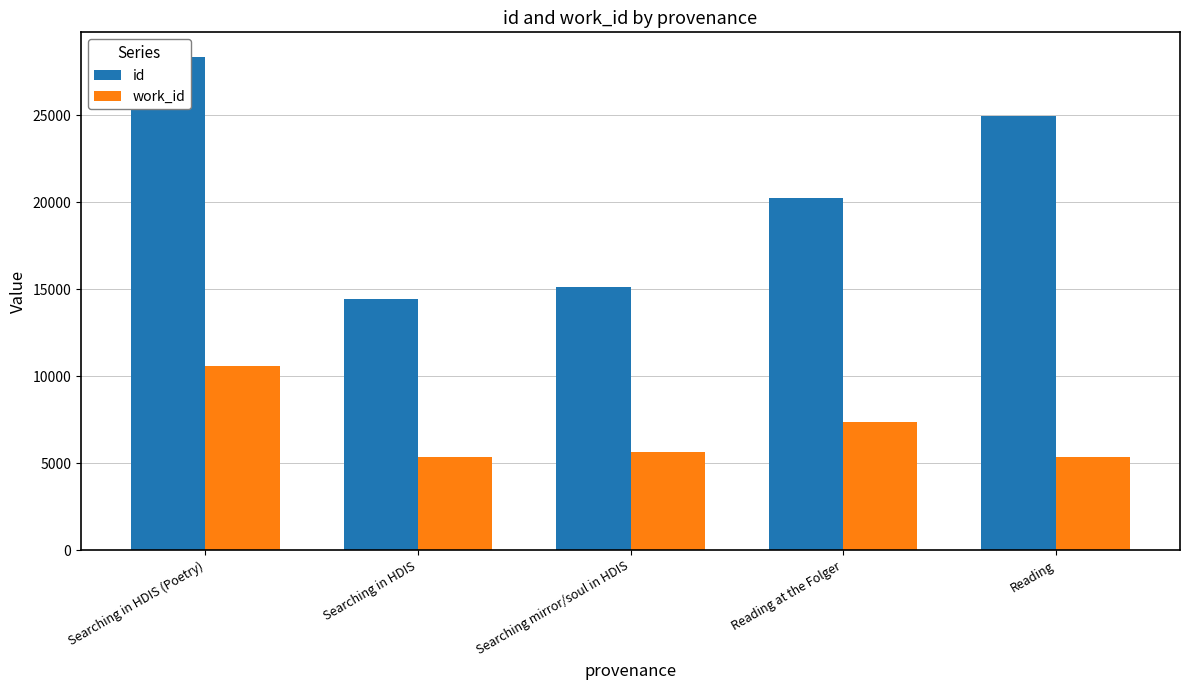

True or false: work_id has a value of 6795 at Searching in HDIS (Poetry).

False